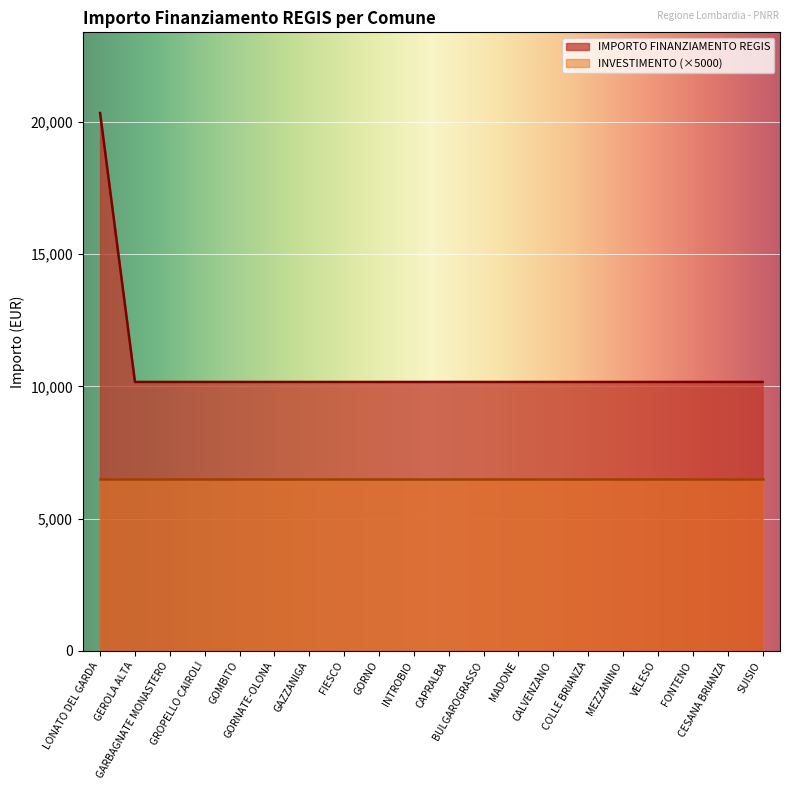

How many lines are shown in the chart?

2